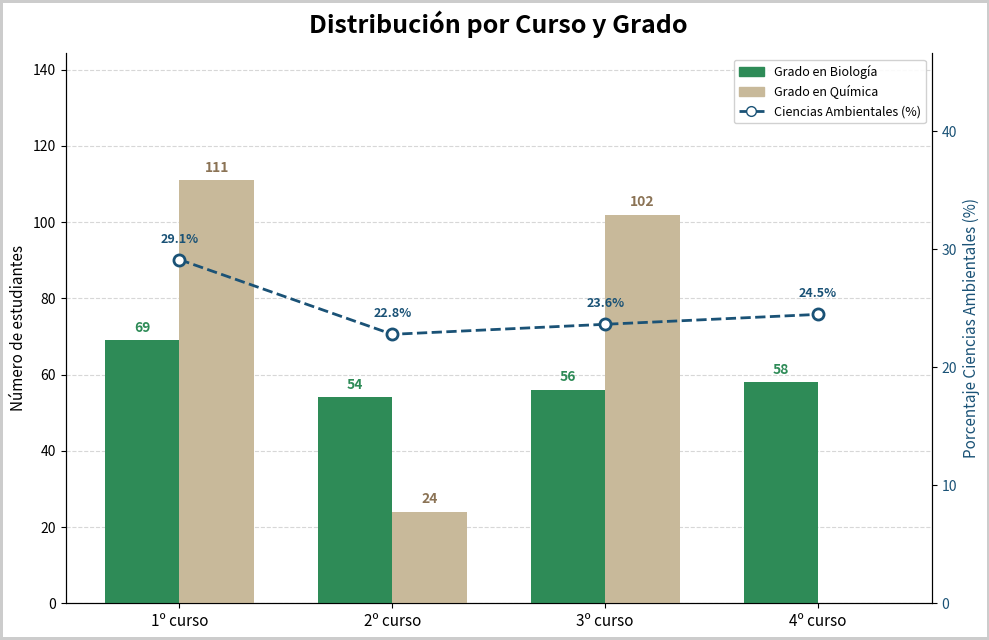

What position from the left is 2º curso?

2